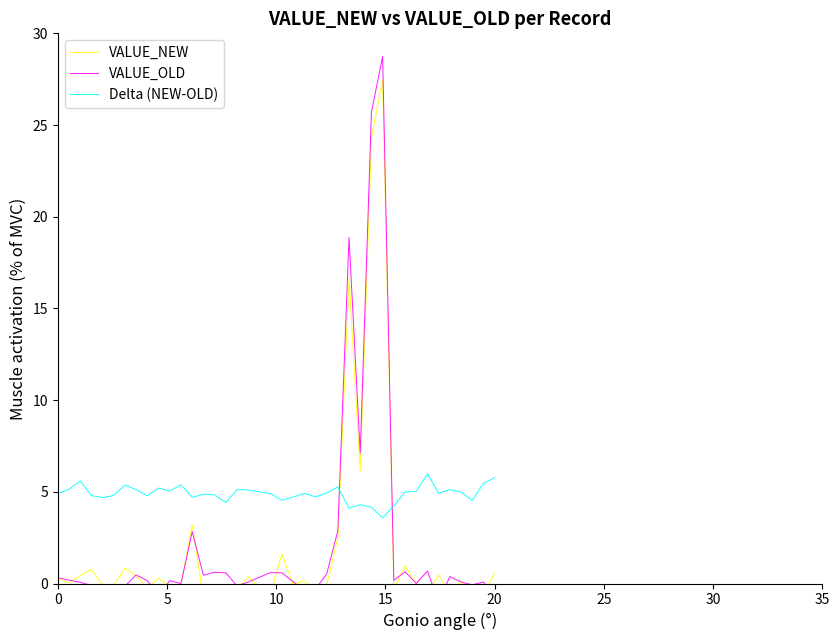

What is the lowest value of the Delta (NEW-OLD) series?

3.6